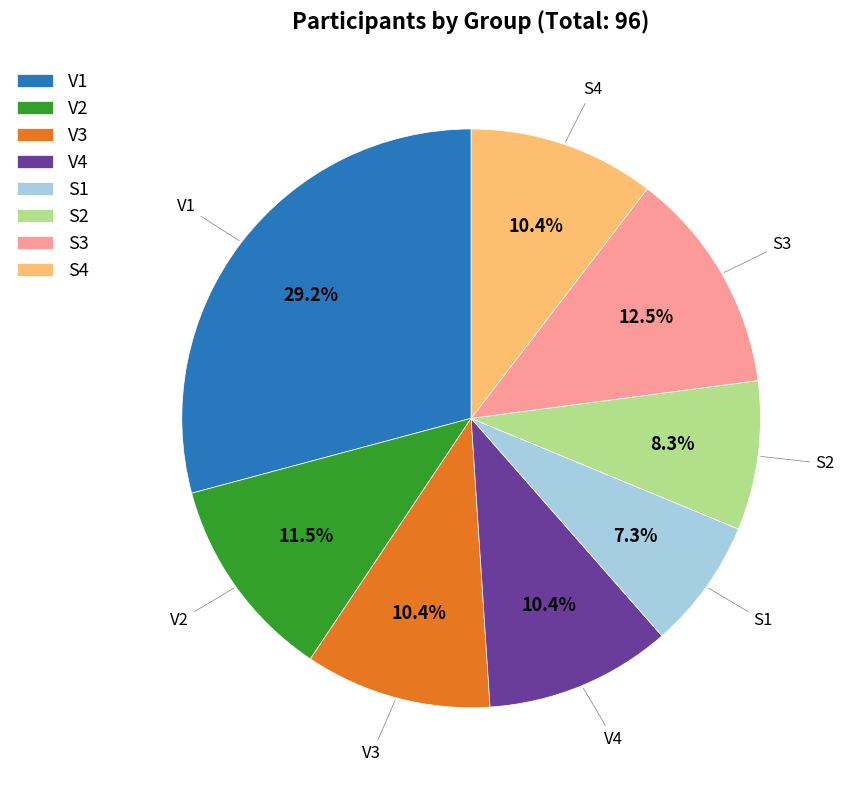

Combined, do S1 and V3 account for over 50%?

No